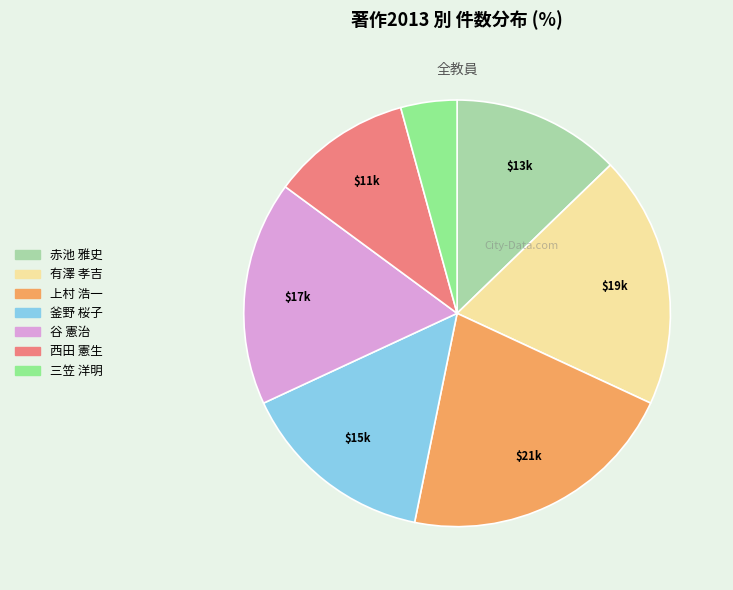

Between 釜野 桜子 and 有澤 孝吉, which is larger?

有澤 孝吉